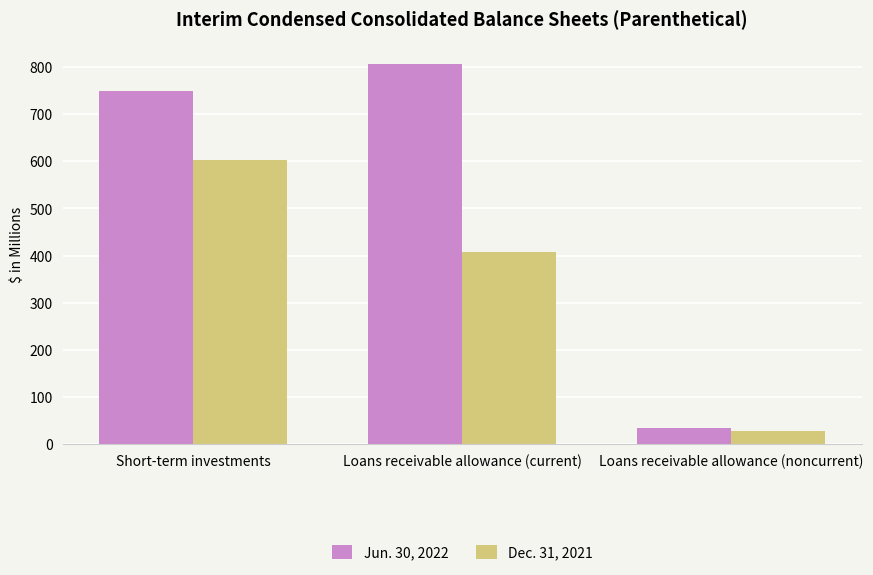

Which series changed the most between Short-term investments and Loans receivable allowance (noncurrent)?

Jun. 30, 2022